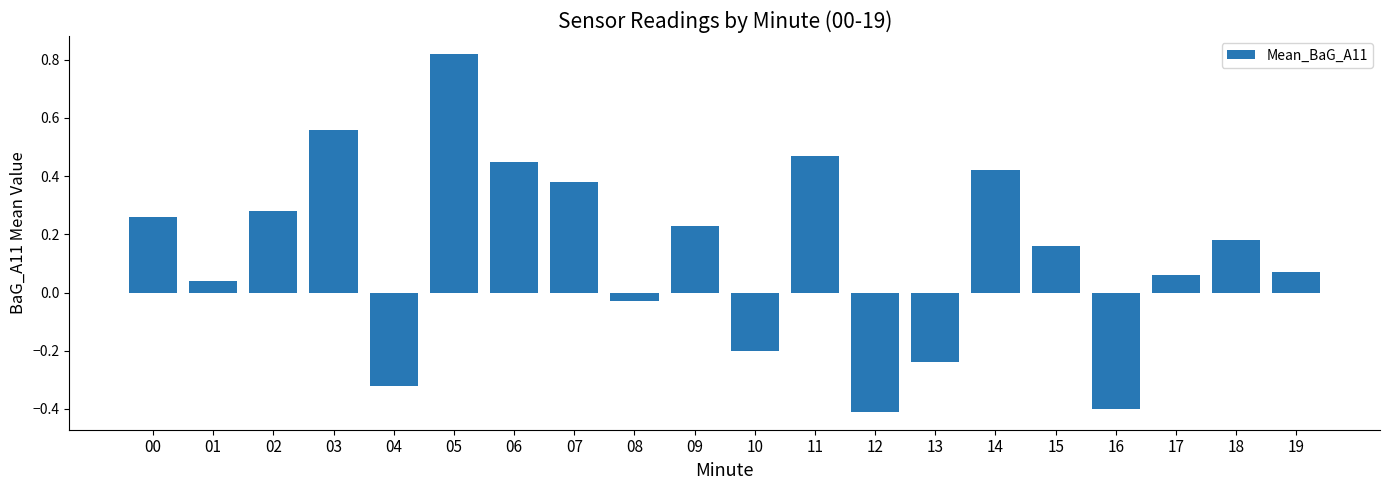

How many negative values are there?

6